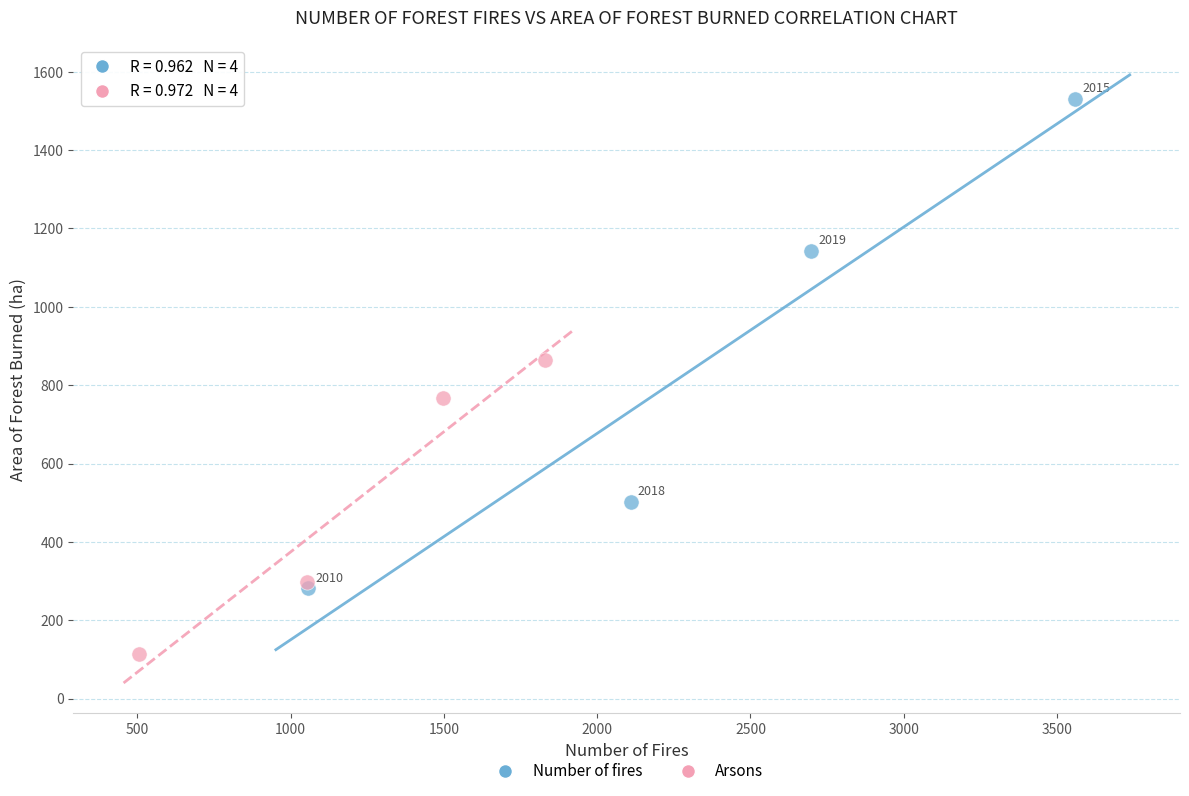

Which series contains the highest Y value?

Number of fires